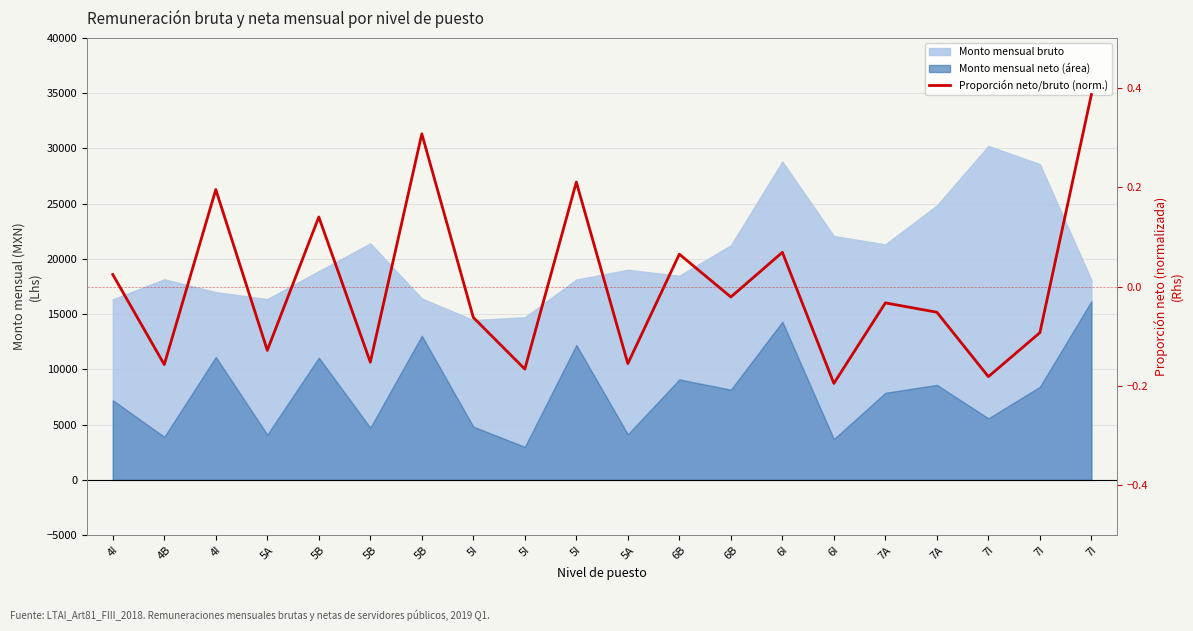

Reading left to right, extract all data points from this chart.

4I=0.0	4B=-0.2	4I=0.2	5A=-0.1	5B=0.1	5B=-0.2	5B=0.3	5I=-0.1	5I=-0.2	5I=0.2	5A=-0.2	6B=0.1	6B=-0.0	6I=0.1	6I=-0.2	7A=-0.0	7A=-0.1	7I=-0.2	7I=-0.1	7I=0.4